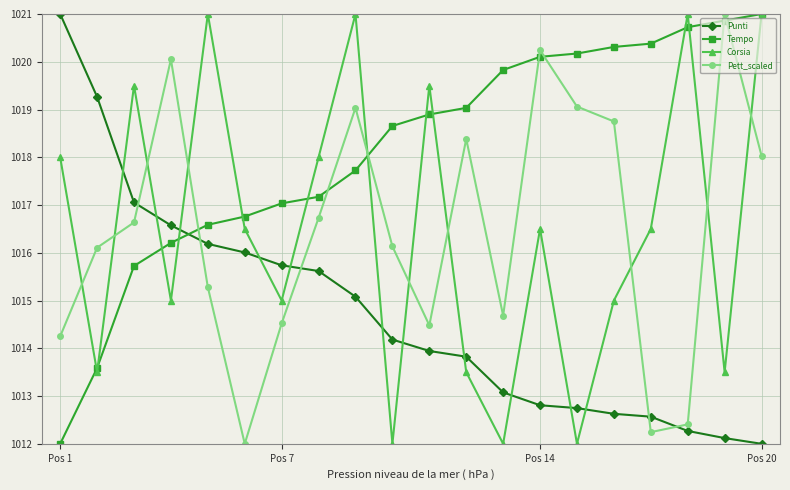

Which series has the largest total across all categories?

Tempo